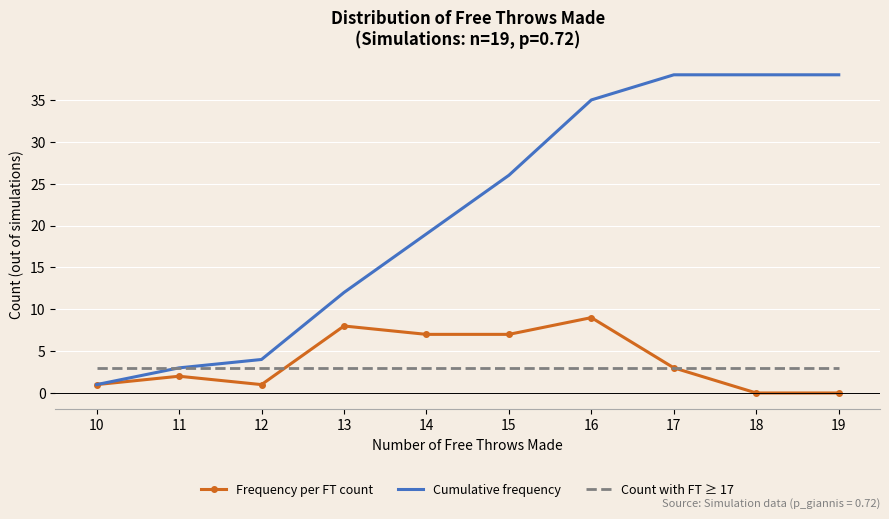

Reading left to right, transcribe all the data shown in this chart.

Frequency per FT count: 10=1	11=2	12=1	13=8	14=7	15=7	16=9	17=3	18=0	19=0
Cumulative frequency: 10=1	11=3	12=4	13=12	14=19	15=26	16=35	17=38	18=38	19=38
Count with FT ≥ 17: 10=3	11=3	12=3	13=3	14=3	15=3	16=3	17=3	18=3	19=3